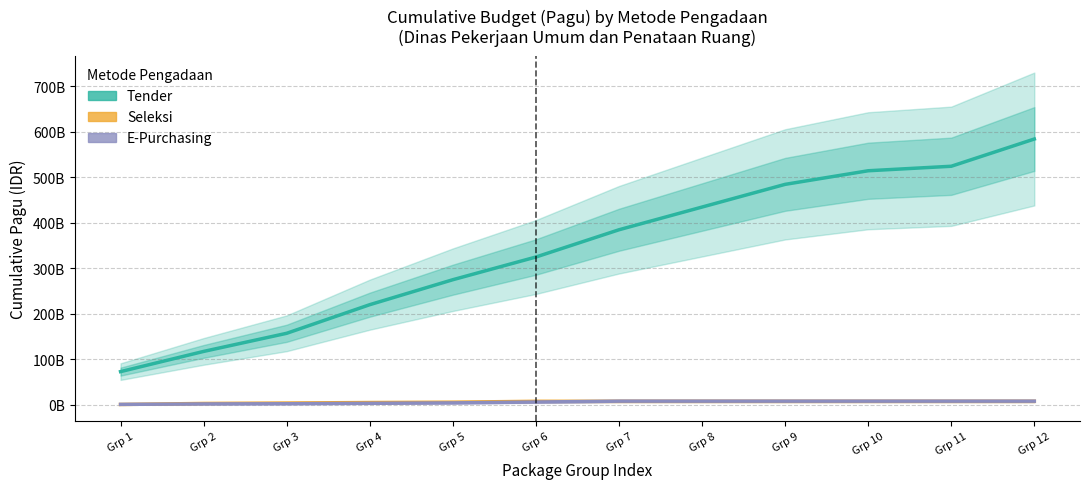

What is the value of the Tender point at the 10th from the left?

514191957000